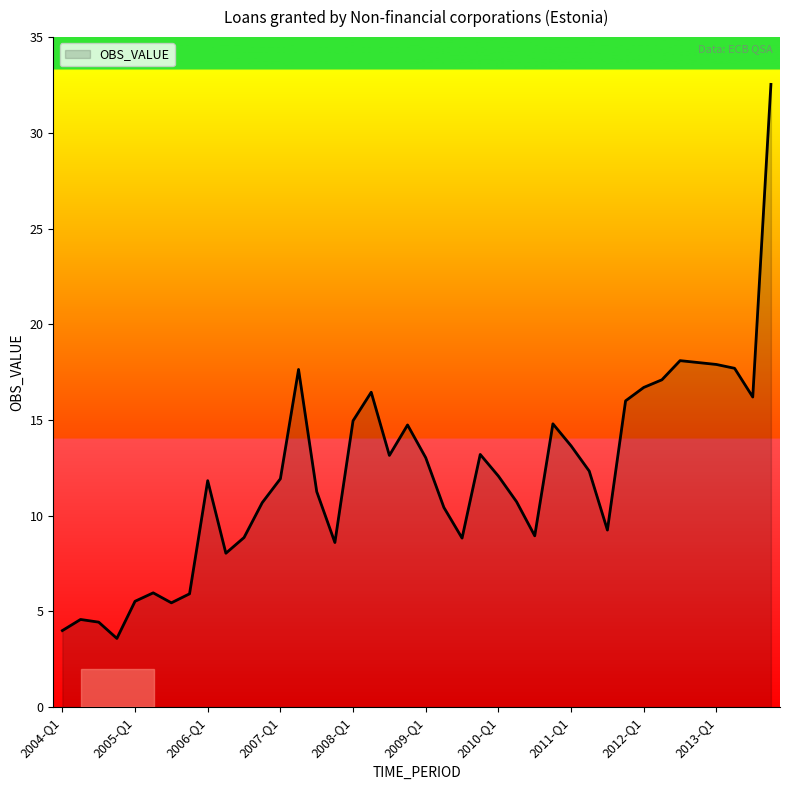

What is the smallest value displayed?

3.6